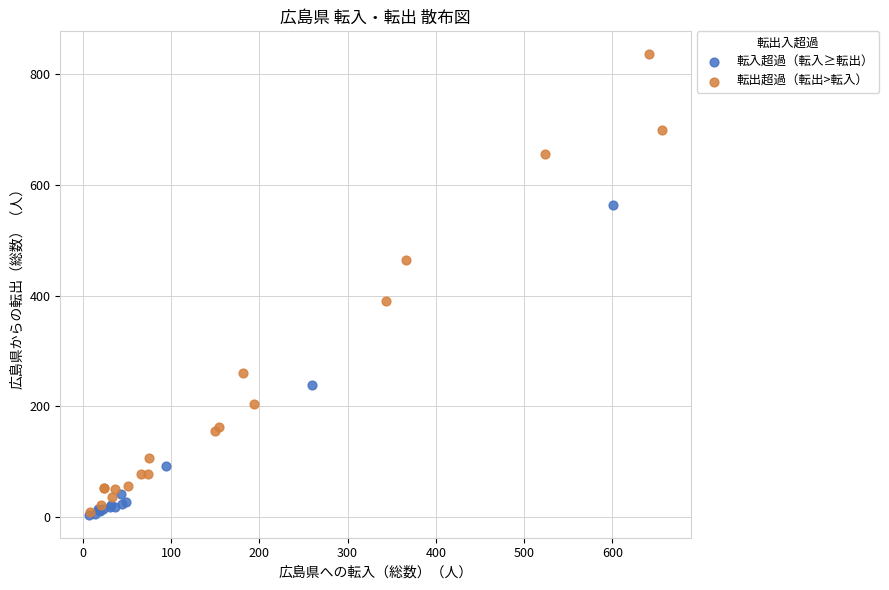

Which series has the widest spread of Y values?

転出超過（転出>転入）